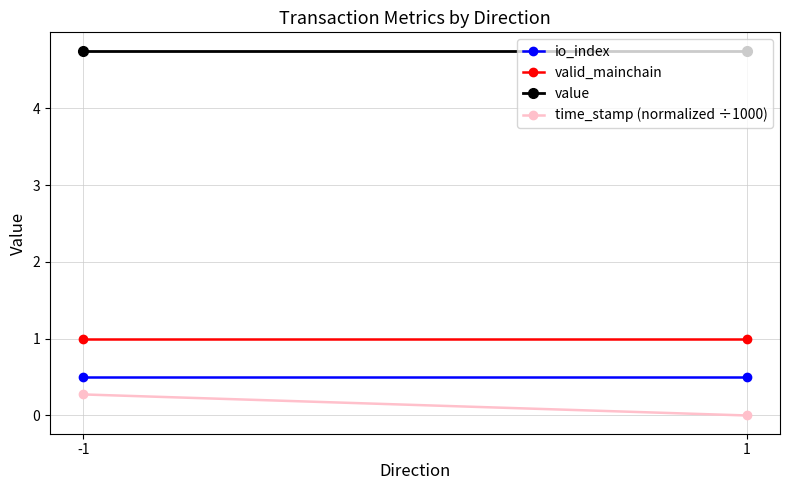

Is this an area chart (filled region under the line)?

No